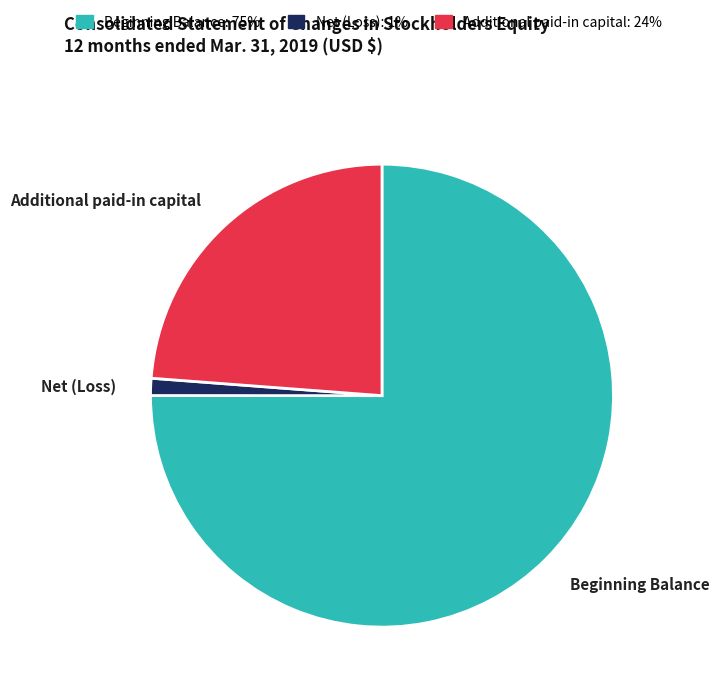

Is the sum of Net (Loss) and Beginning Balance greater than half?

Yes